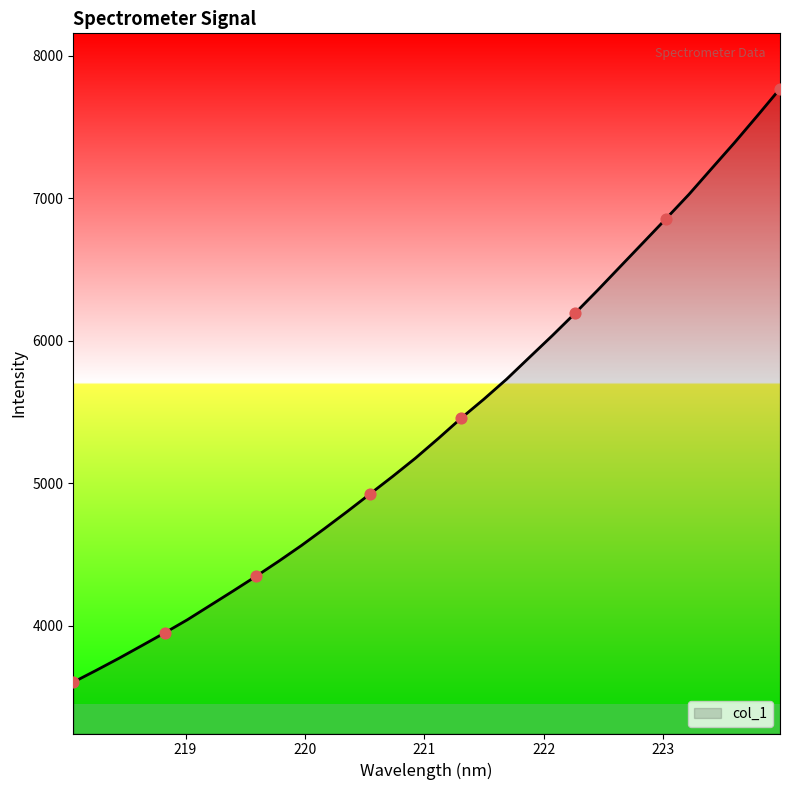

What is the difference between the maximum and minimum values?

4165.2